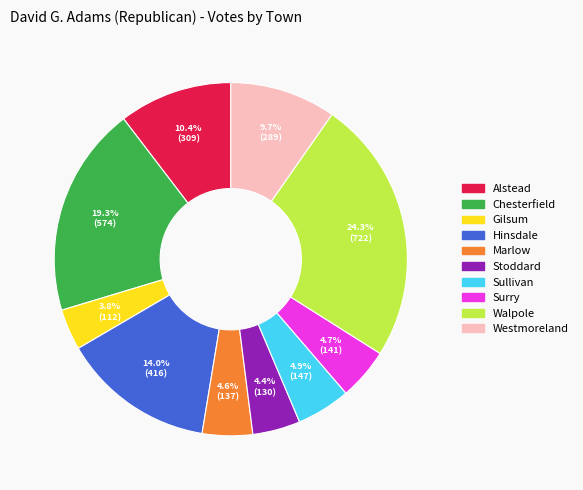

Does Walpole represent more than half of the total?

No